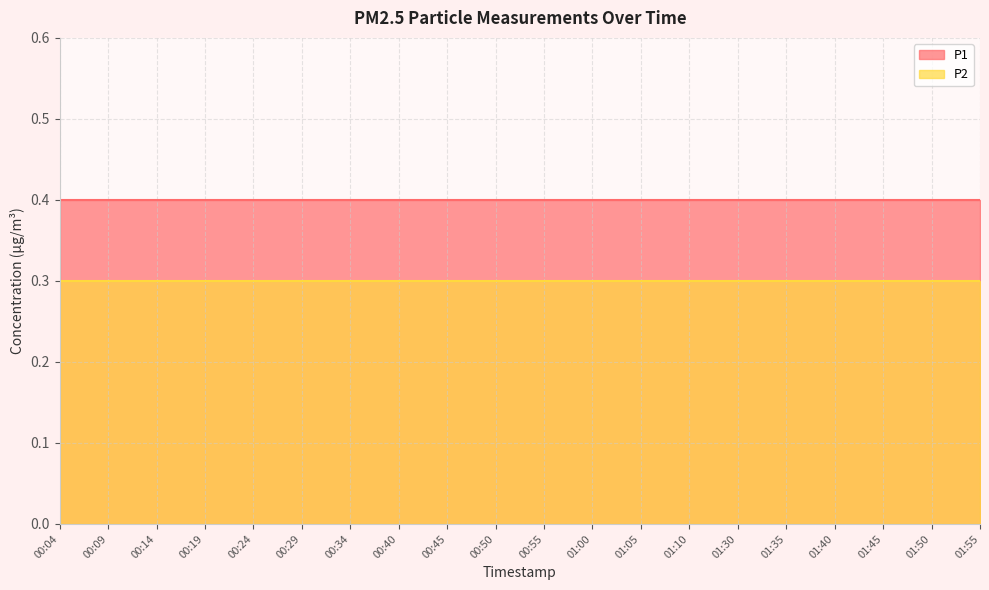

What is the spread (max minus min) of values at 00:34?

0.1